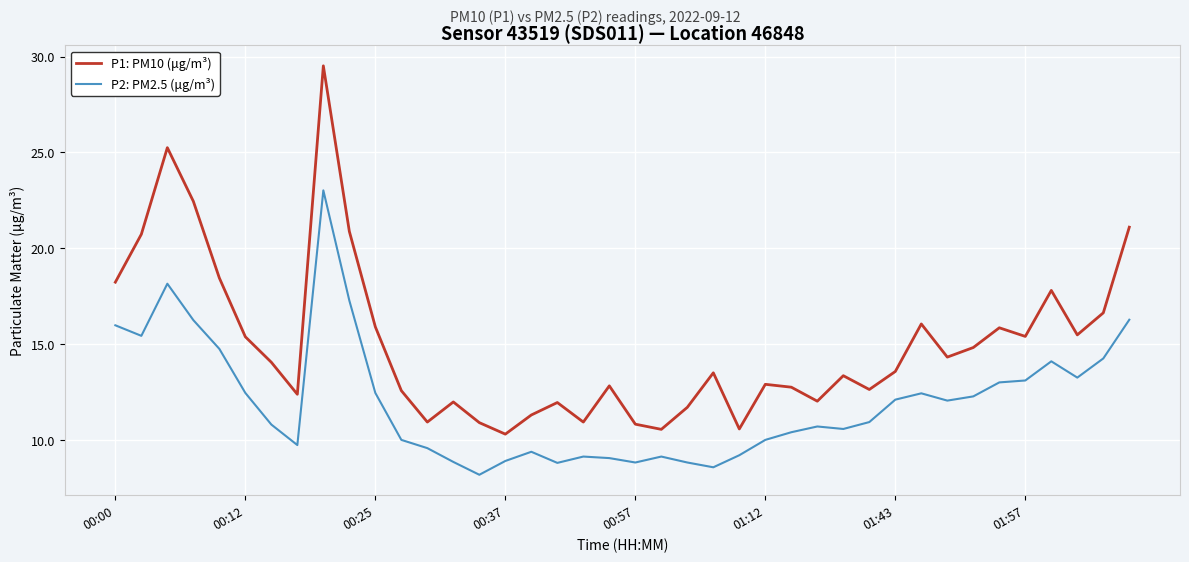

What is the sum of all P1: PM10 (μg/m³) values?

598.7